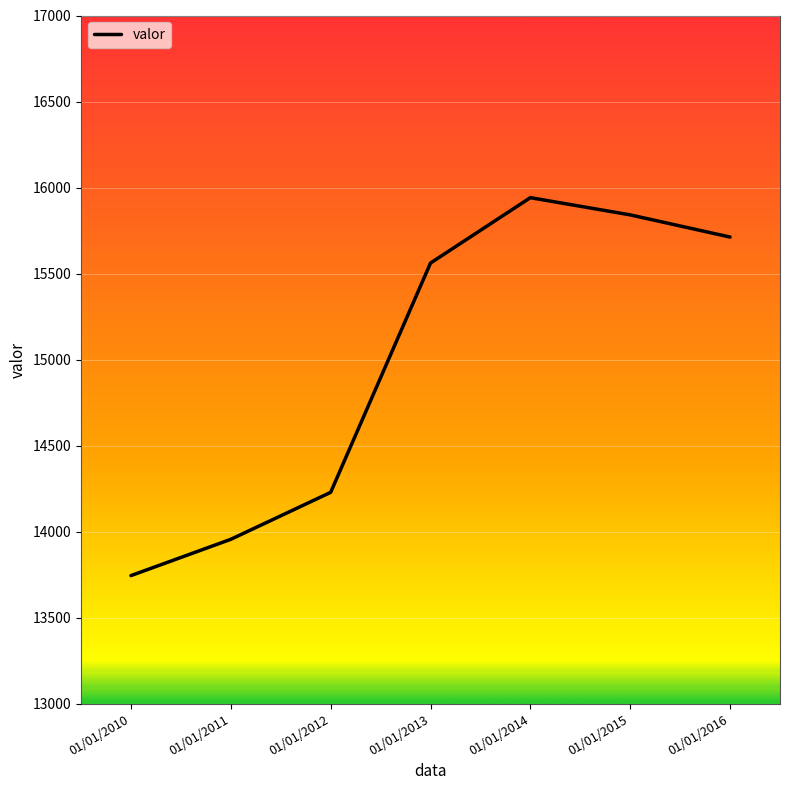

How many series are shown in this chart?

1